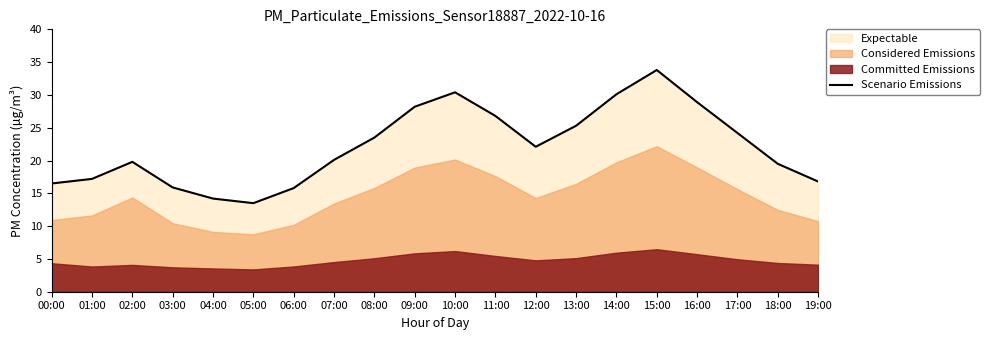

Between 16:00 and 08:00, which is larger?

16:00